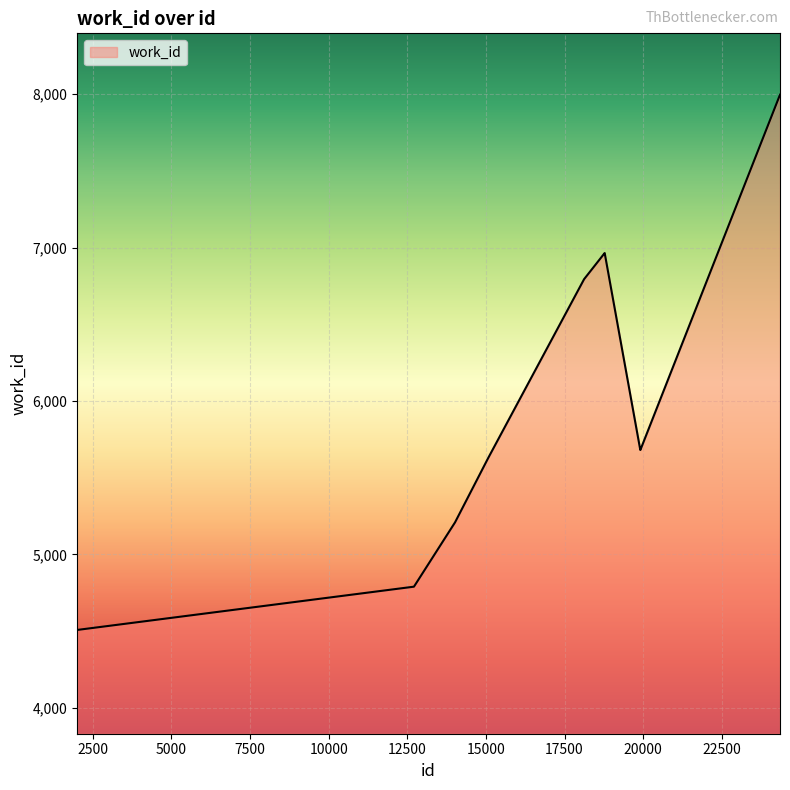

What is the difference between the maximum and minimum values?

3488